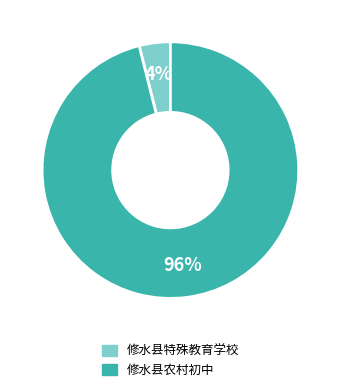

Combined, do 修水县特殊教育学校 and 修水县农村初中 account for over 50%?

Yes